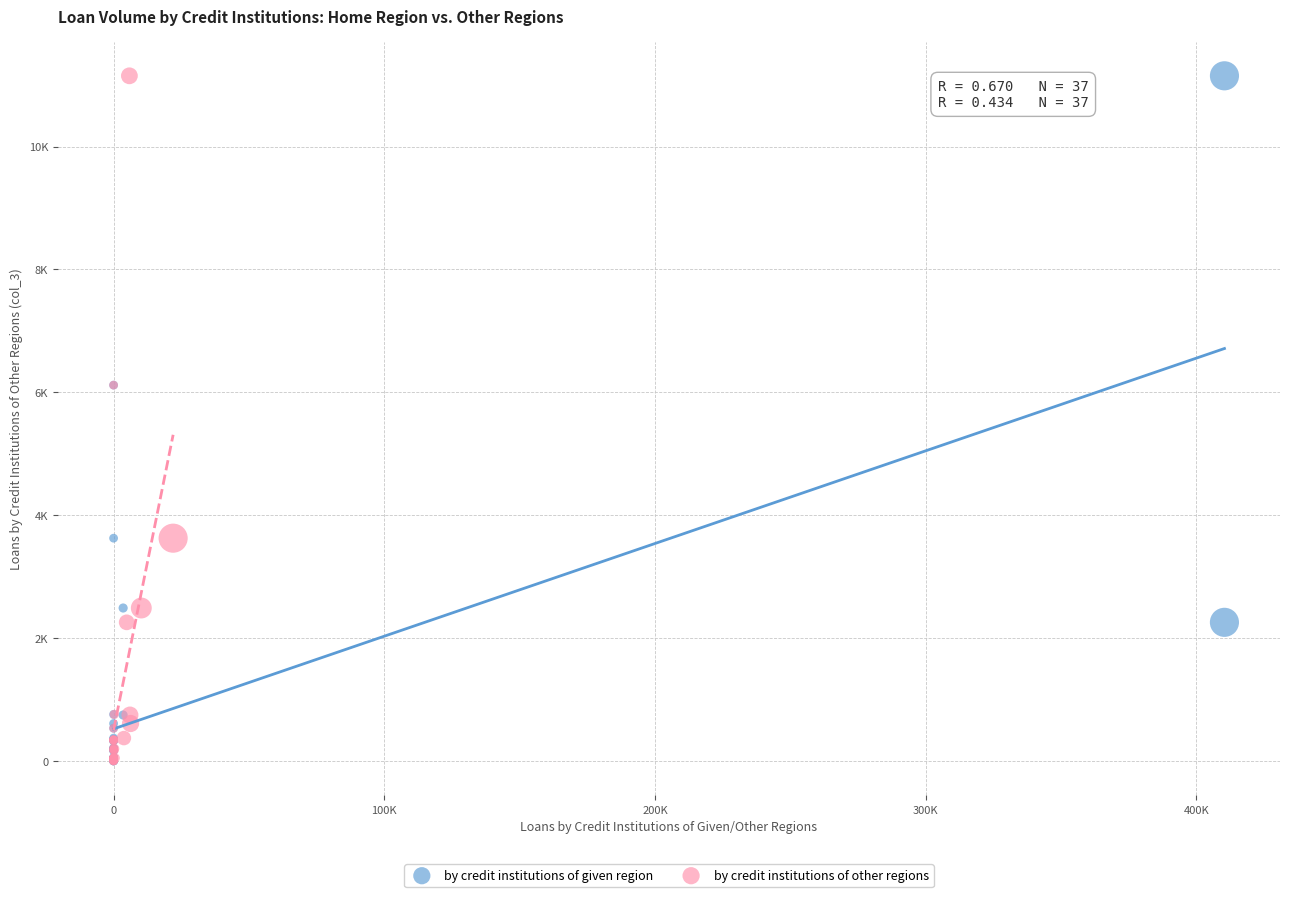

What are all the series names shown in the legend?

by credit institutions of given region, by credit institutions of other regions